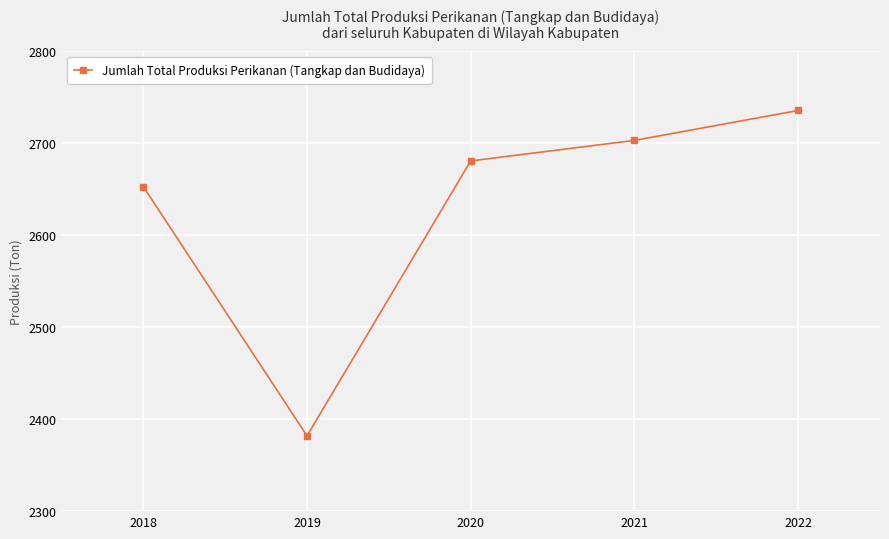

How many points are lower than both their immediate neighbors (excluding endpoints)?

1